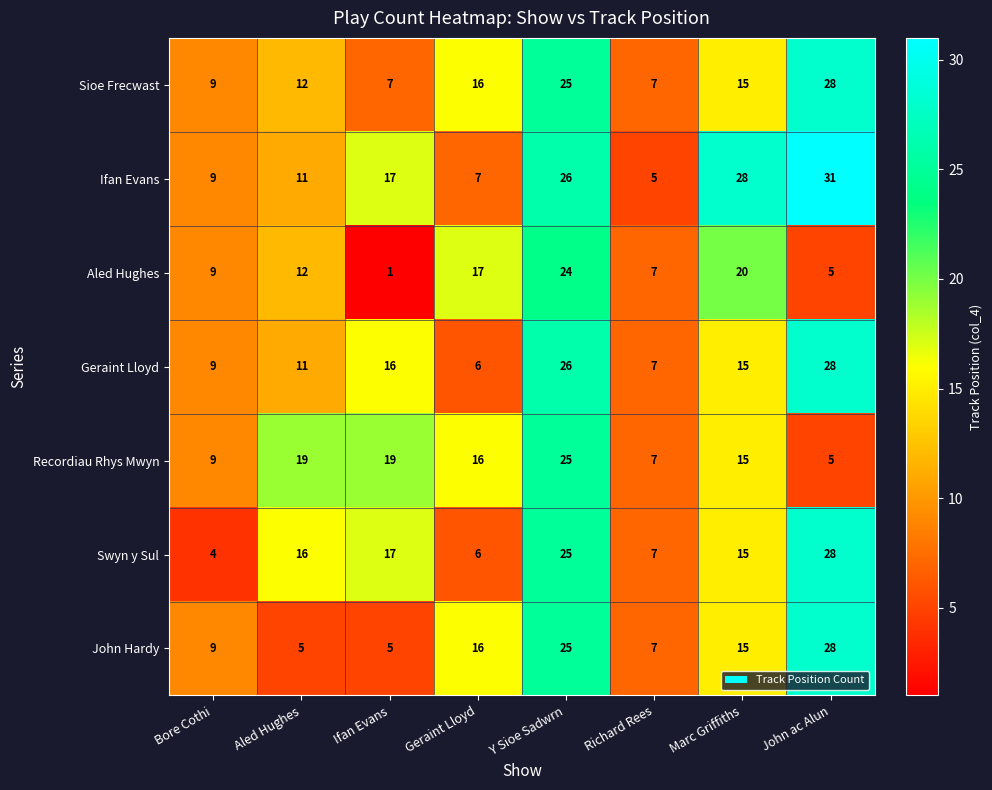

At which category is the sum across all series the highest?

Y Sioe Sadwrn